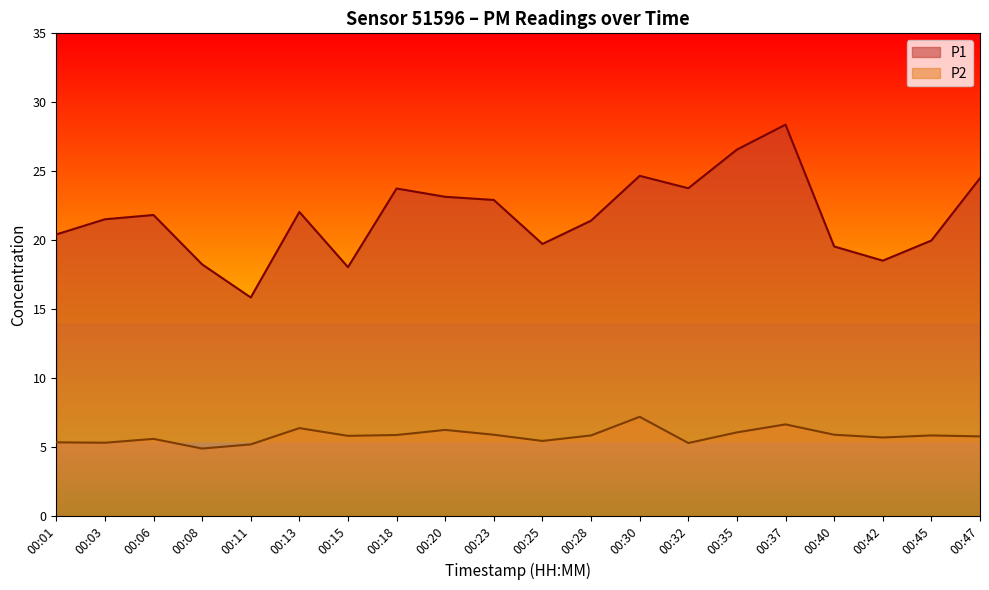

What are all the series names shown in the legend?

P1, P2